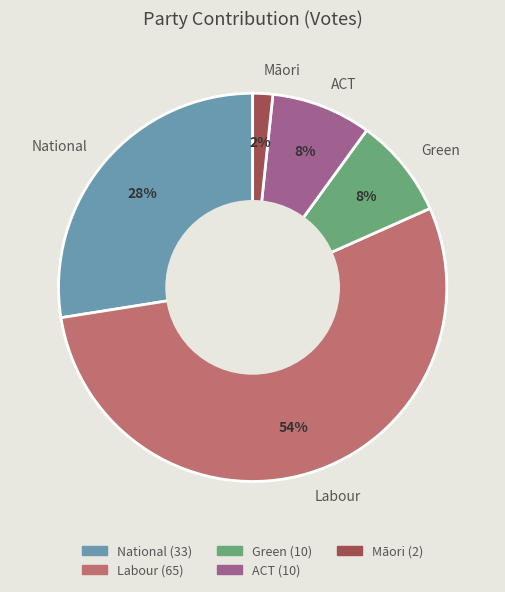

To the nearest percent, what percentage of the pie is Green?

8%